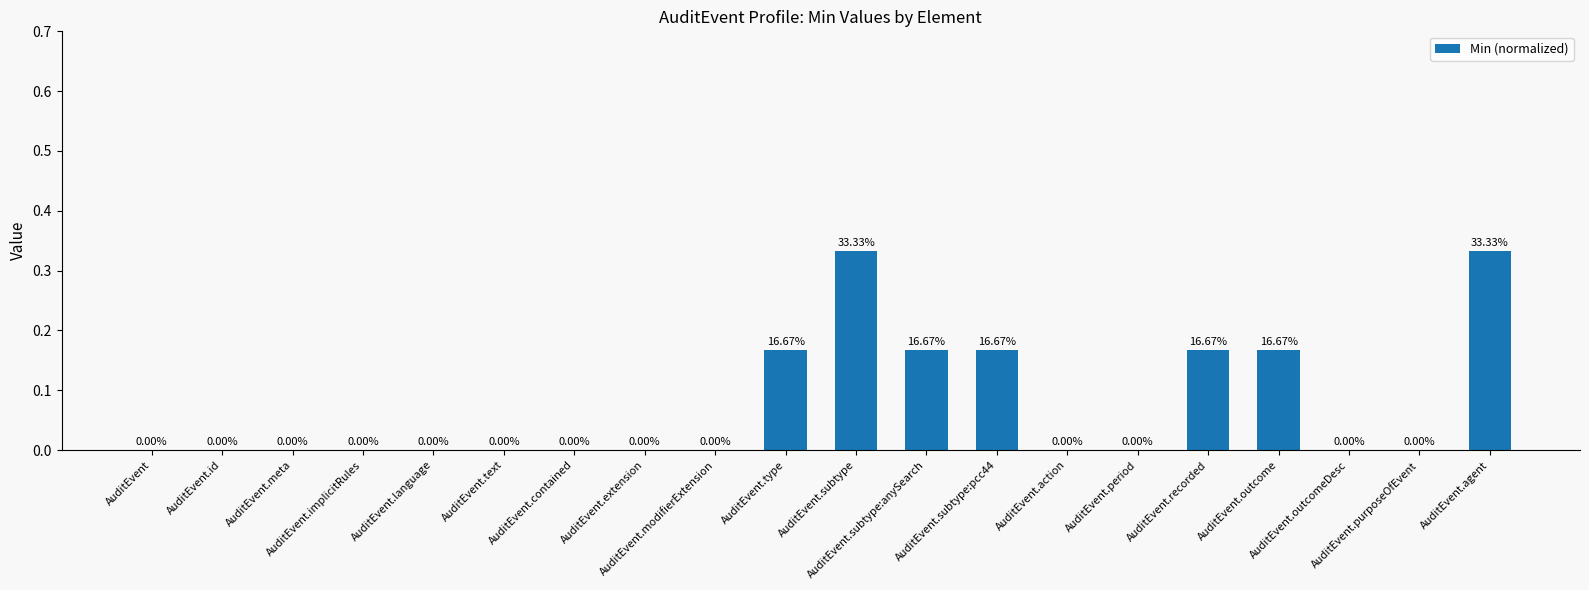

The chart shows a value of 0.0 at AuditEvent.id. True or false?

True